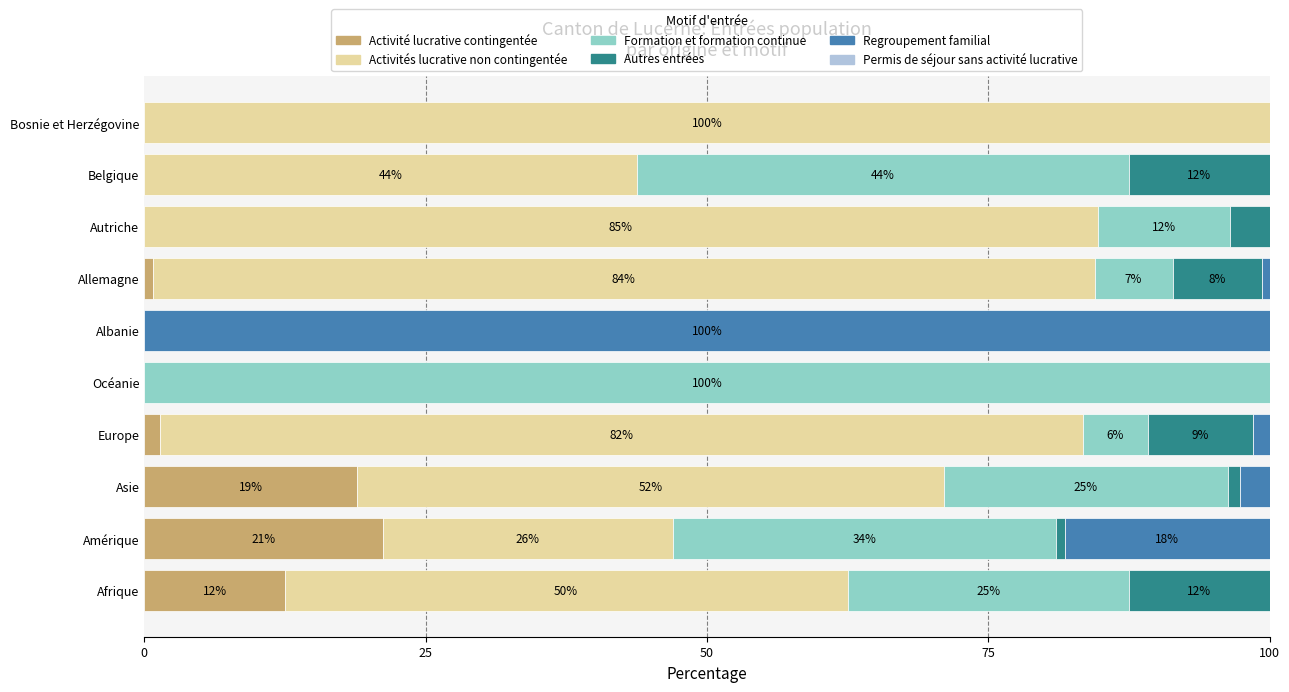

What is the highest value of the Activité lucrative contingentée series?

21.2